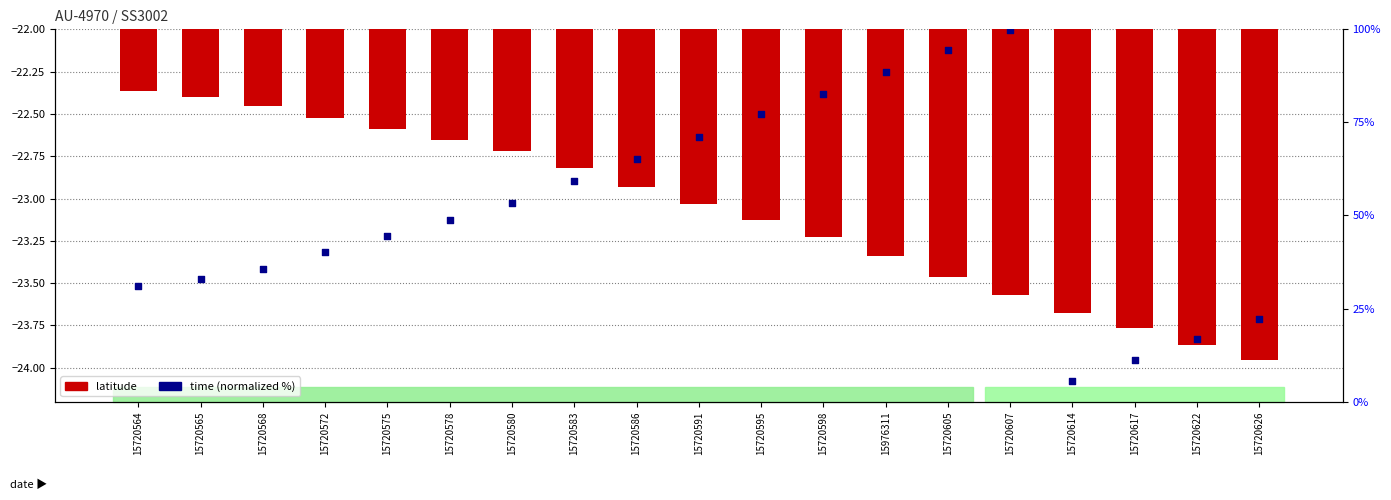

Which series has the largest total across all categories?

time (normalized)